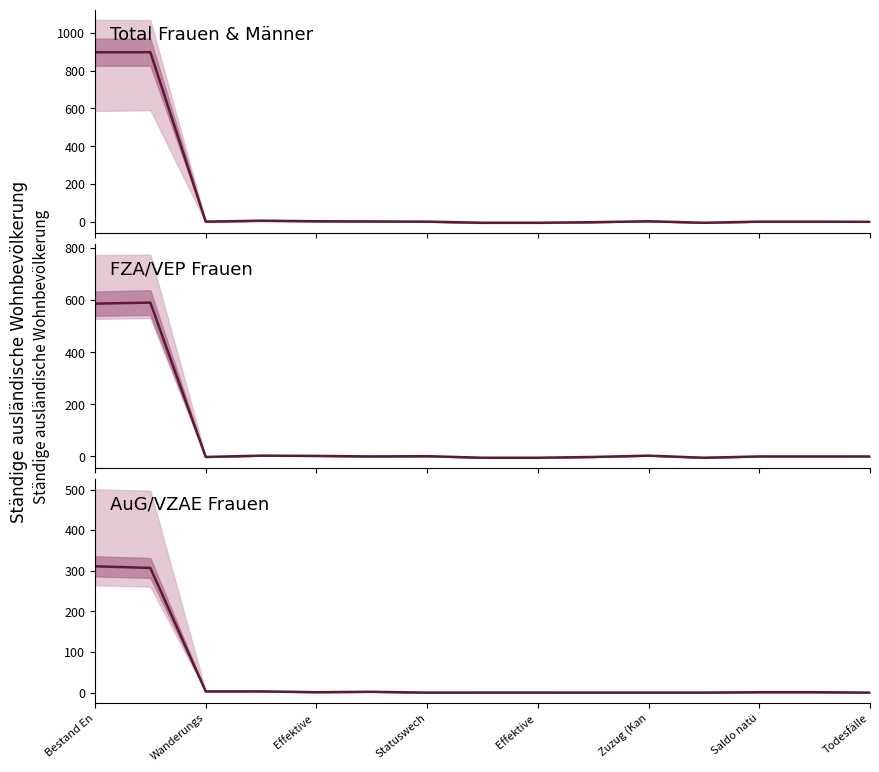

True or false: Total Frauen & Männer and FZA/VEP Frauen intersect in this chart.

False